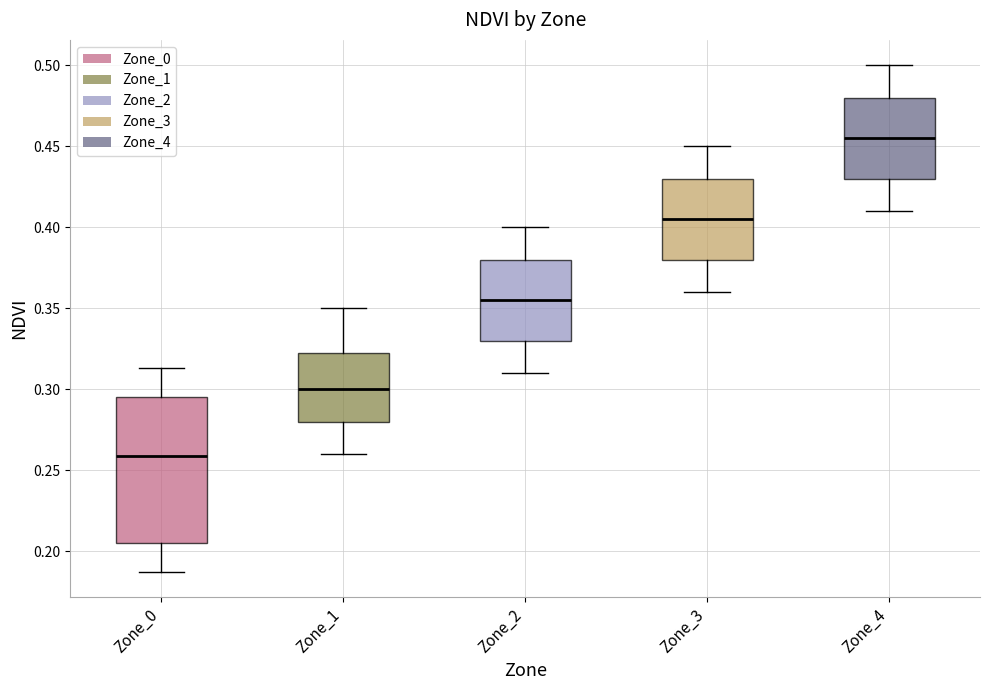

Which box's median line is the highest?

Zone_4